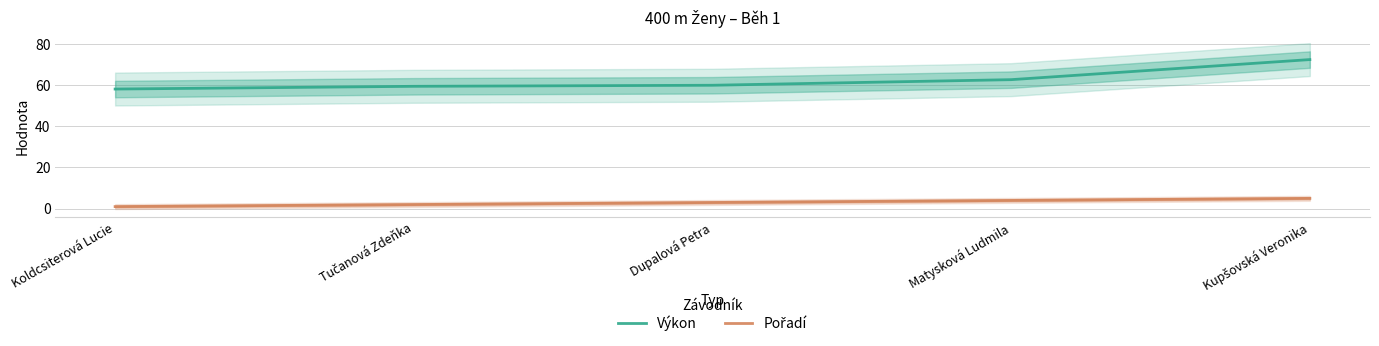

At how many categories does at least one series exceed 11?

5